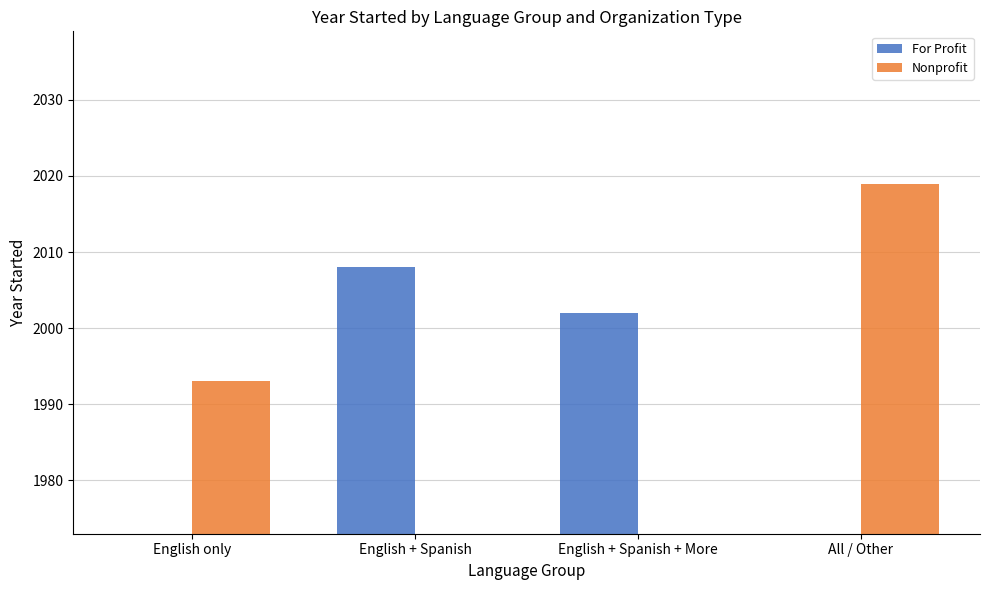

What is the sum of all For Profit values?

4010